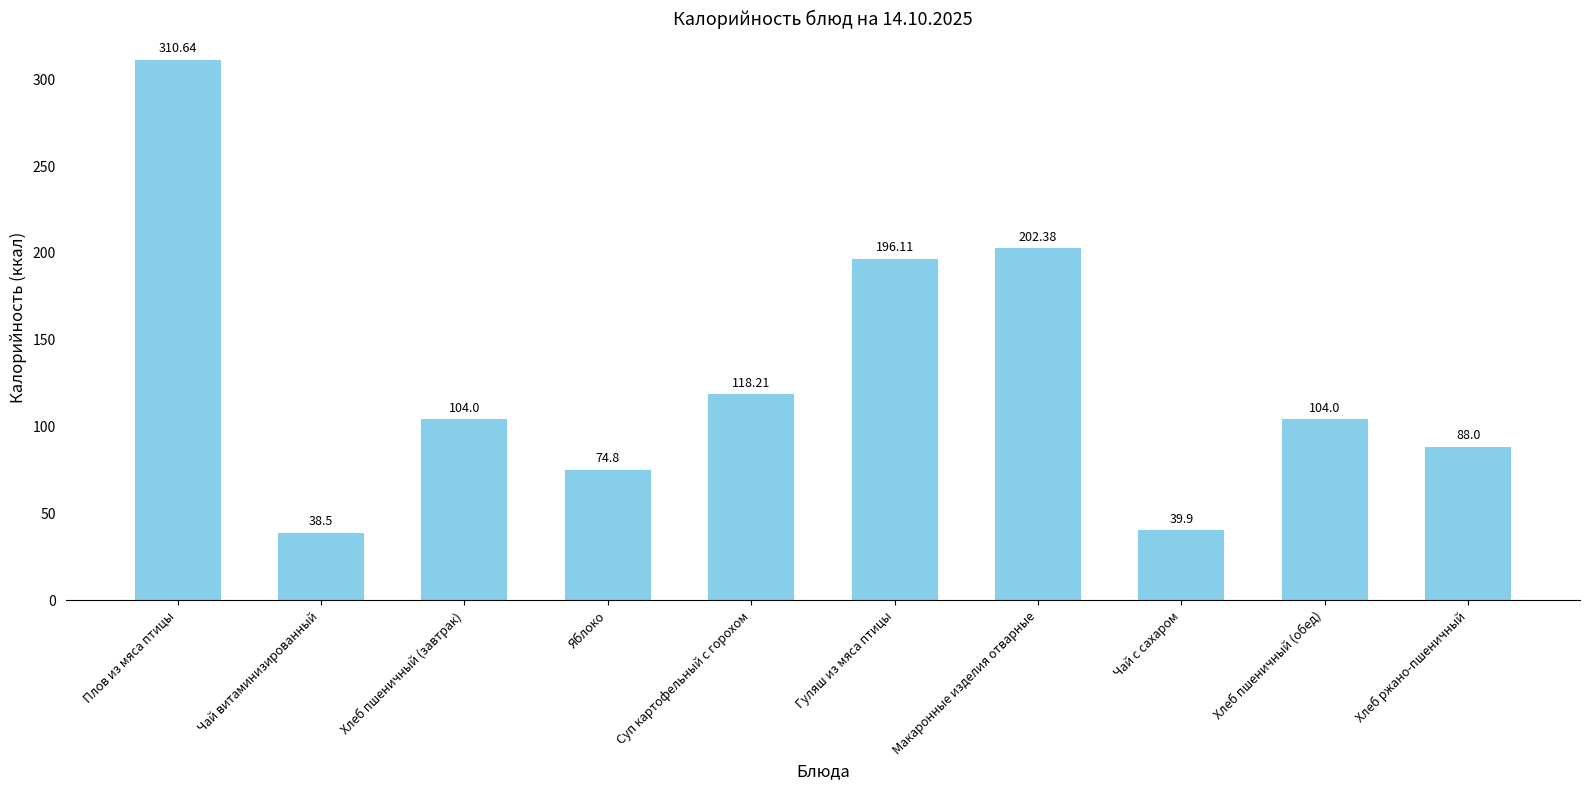

Which label corresponds to the smallest value in the chart?

Чай витаминизированный